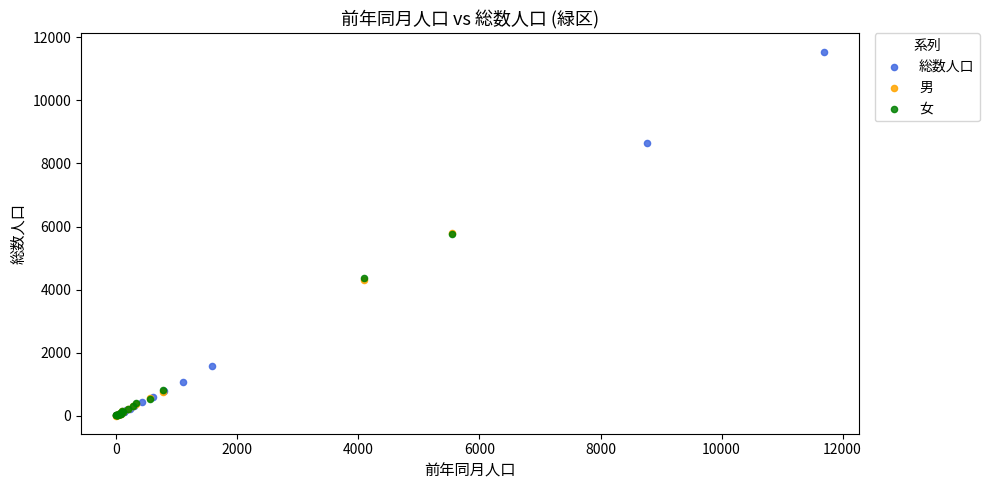

Which series has the widest spread of Y values?

総数人口